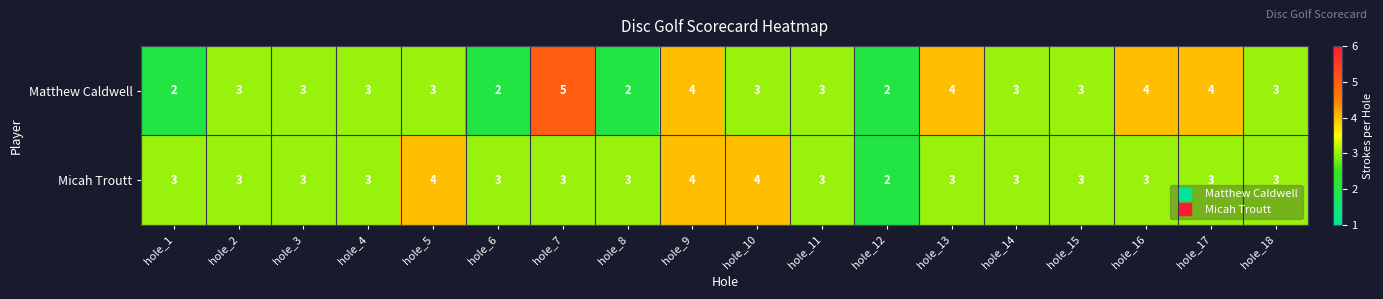

Is it true that Micah Troutt equals 2 at hole_12?

True